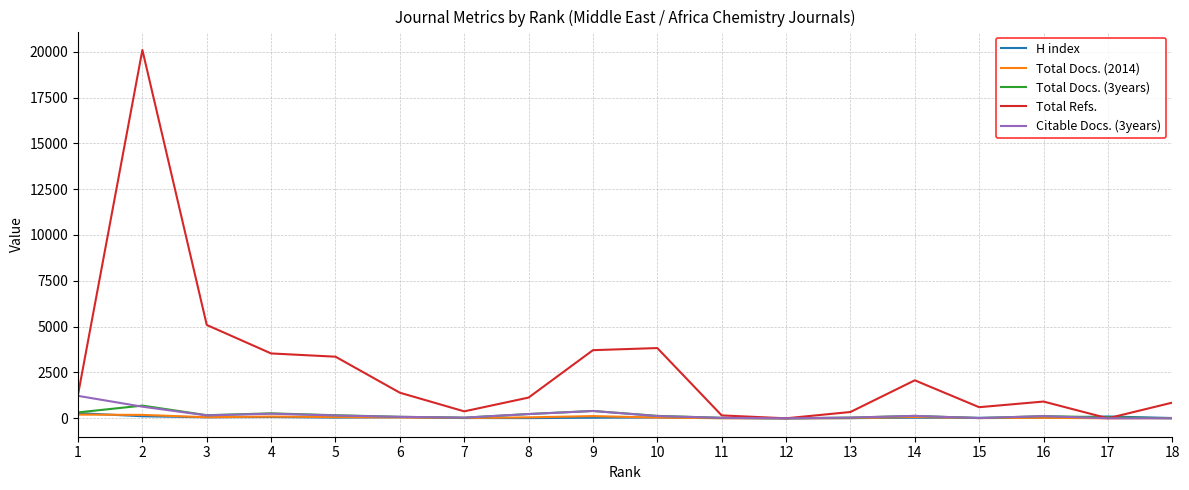

What is the highest value of the Total Refs. series?

20093